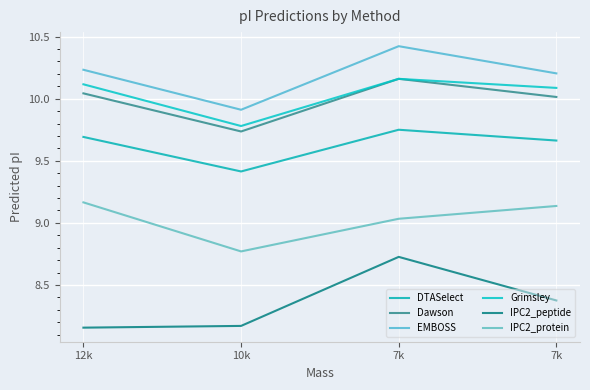

Between 10k and 7k, which series saw the biggest shift?

IPC2_peptide